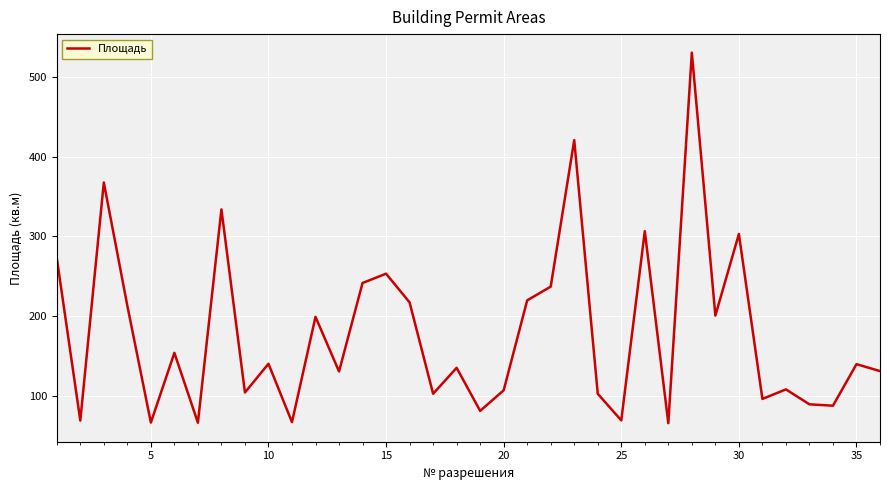

How many interior local peaks (higher than both neighbors) does the data have?

13